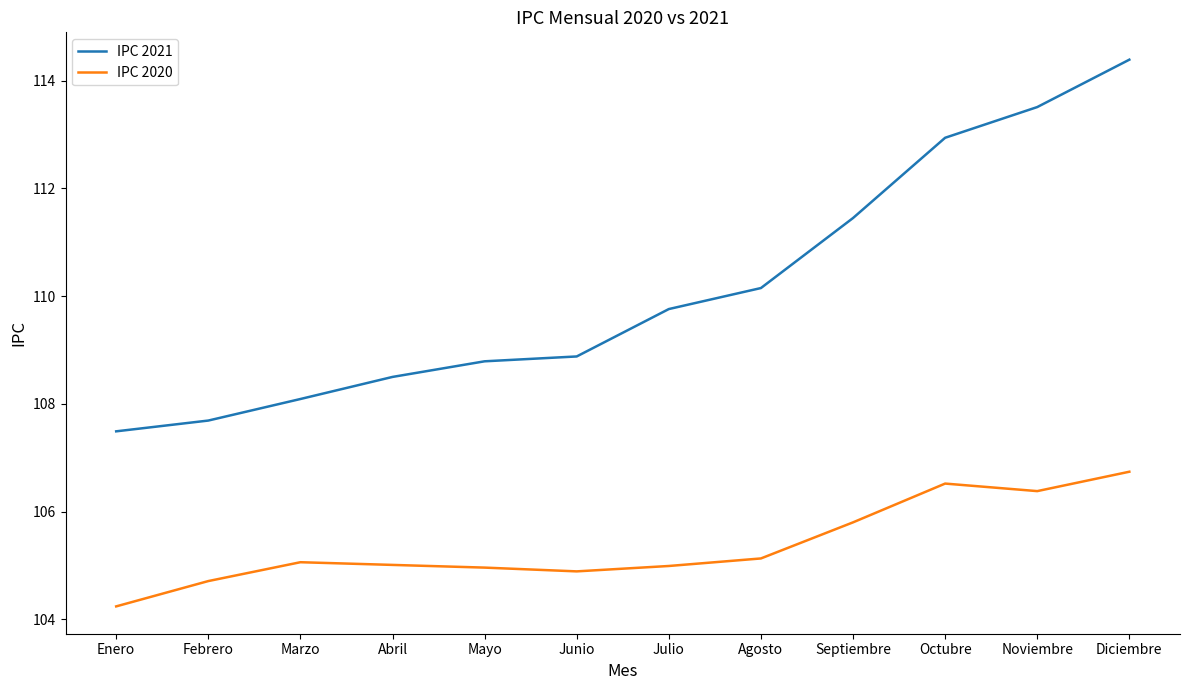

True or false: IPC 2020 and IPC 2021 intersect in this chart.

False